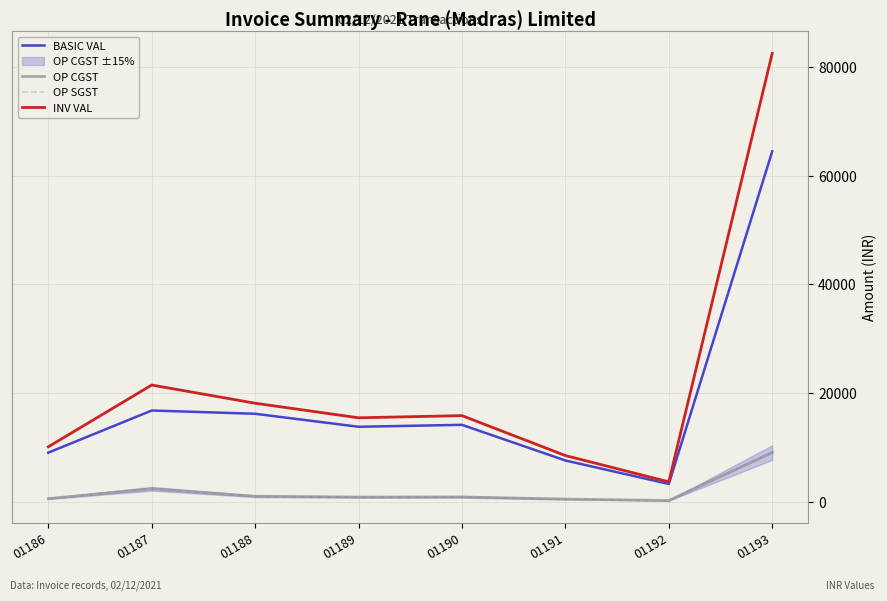

Which series has the largest range (max minus min)?

INV VAL